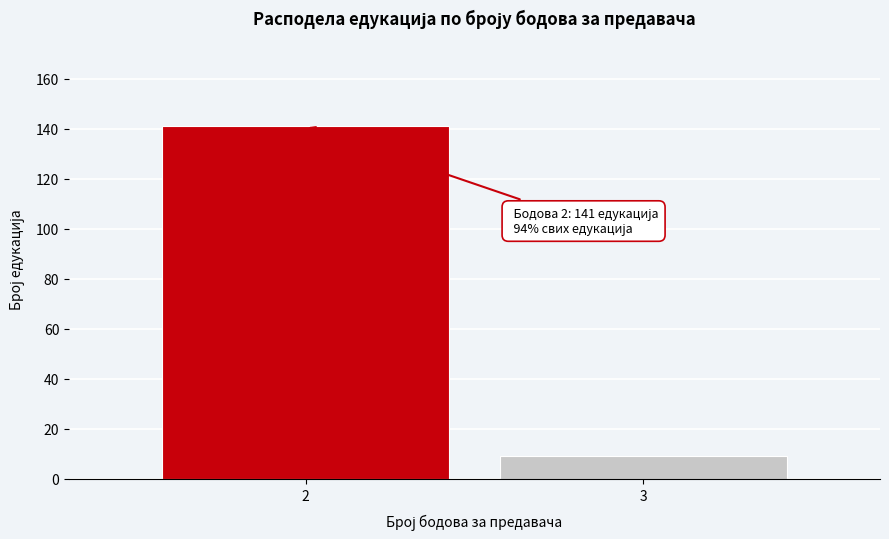

Reading left to right, transcribe all the data shown in this chart.

2=141	3=9